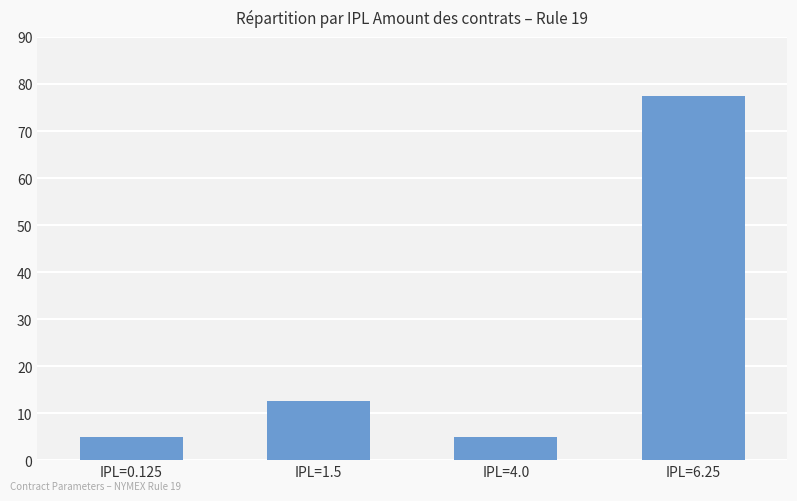

What is the difference between the maximum and second lowest values?

72.5